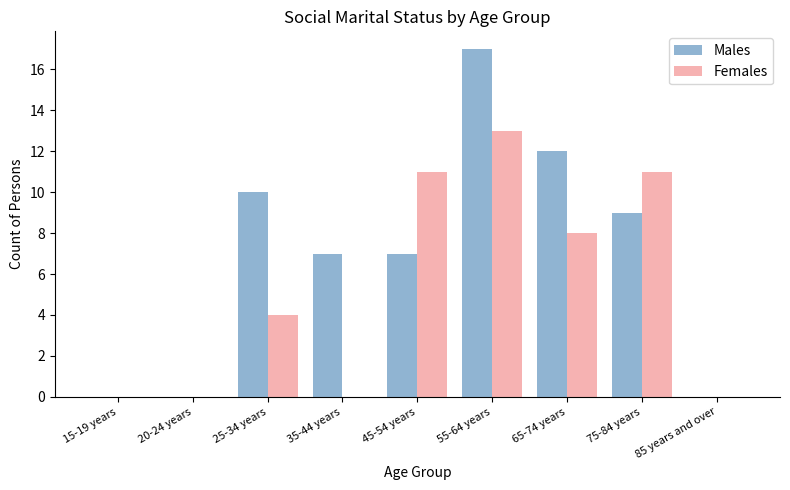

Which series has the largest total across all categories?

Males